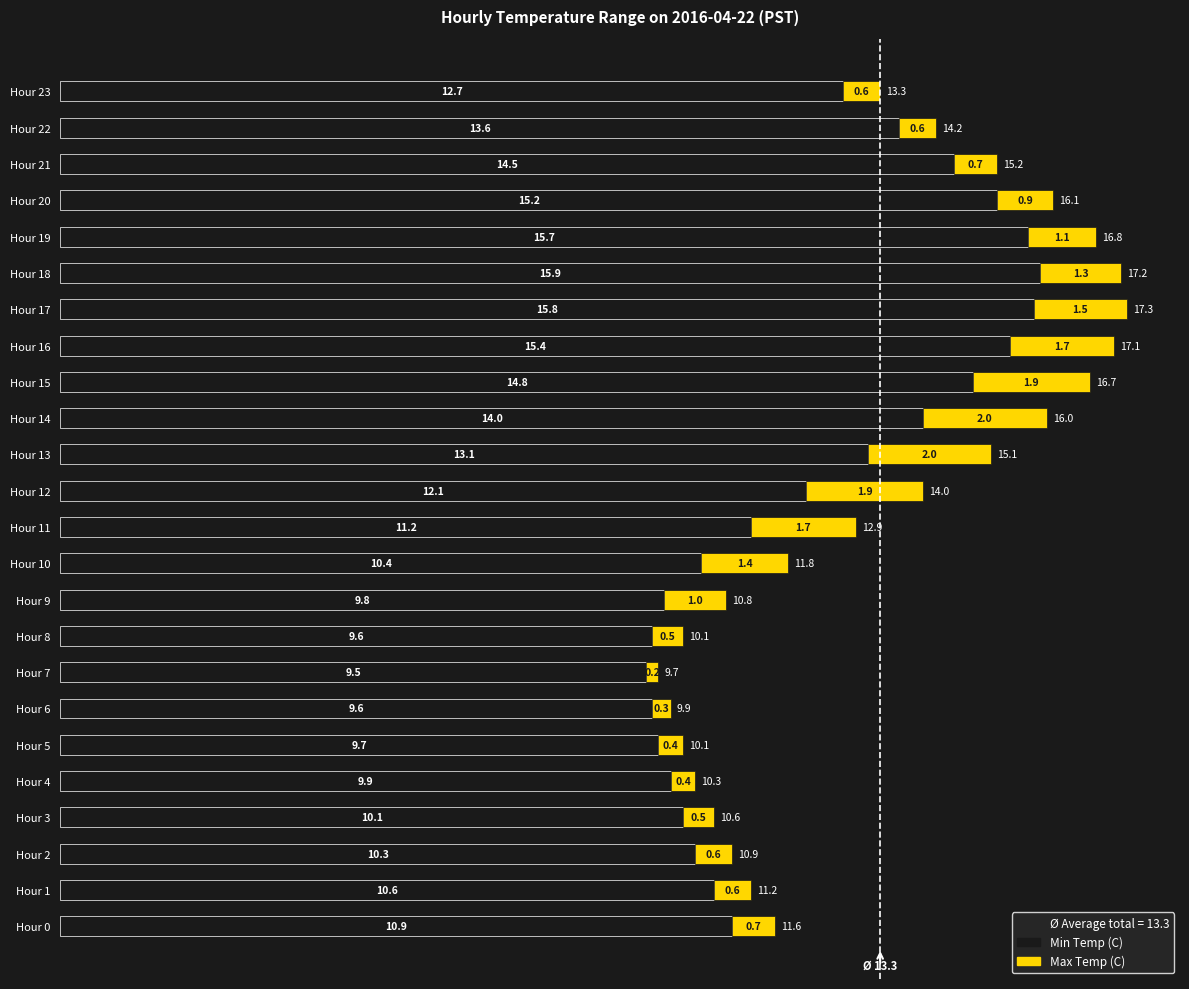

Which category has the highest value in the Min Temp (C) series?

Hour 18